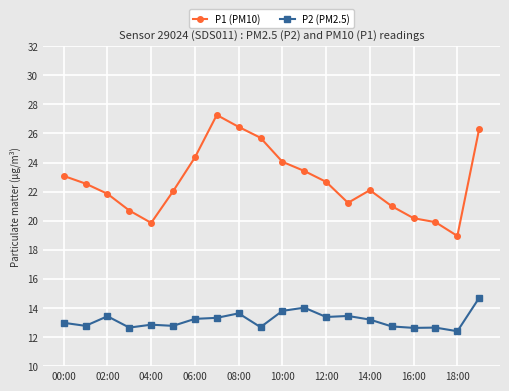

What are all the series names shown in the legend?

P1 (PM10), P2 (PM2.5)